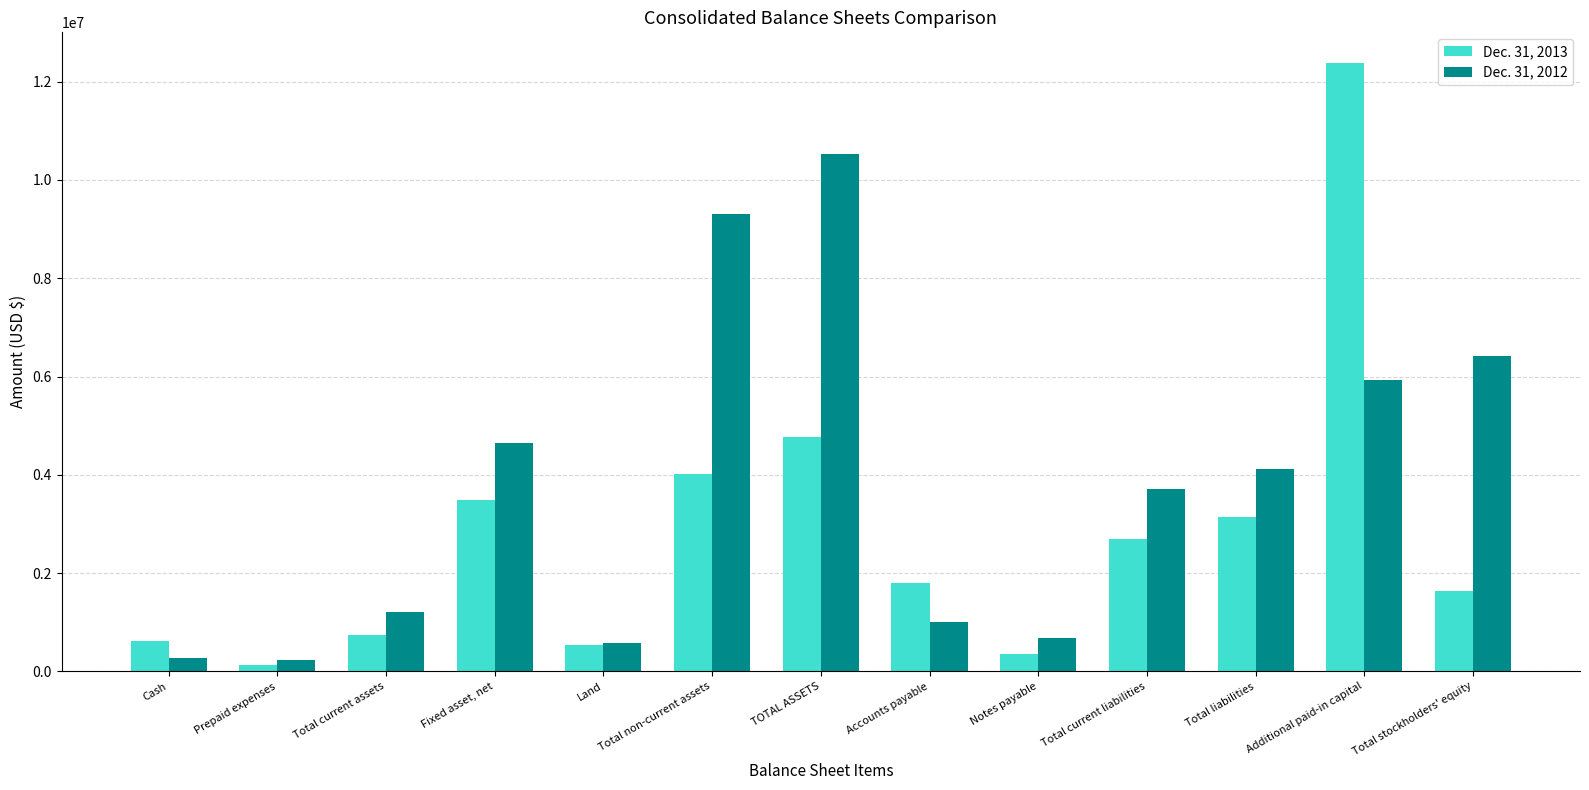

At which category is the sum across all series the highest?

Additional paid-in capital